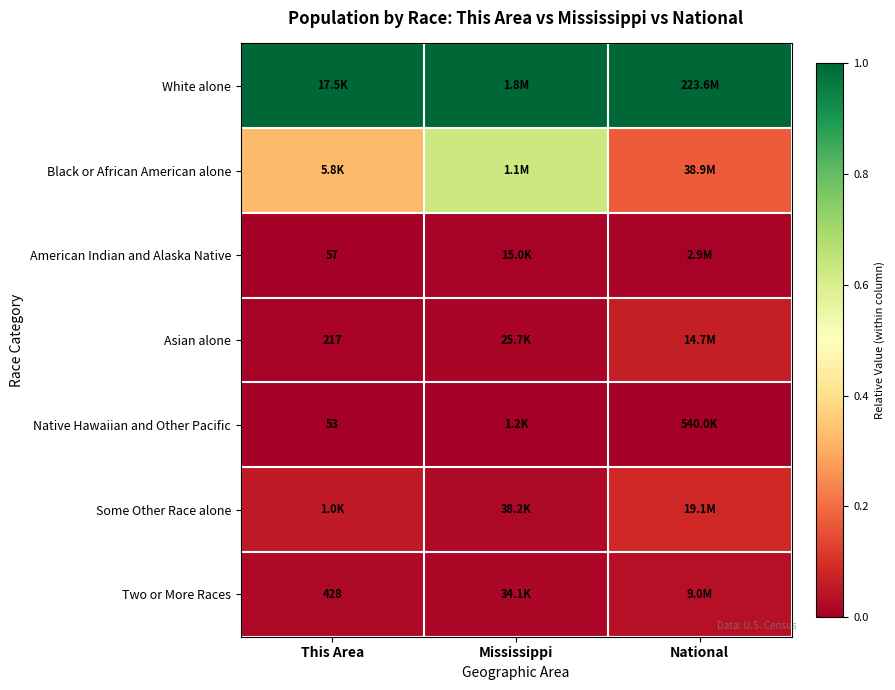

Where is White alone nearest to the value 1?

This Area